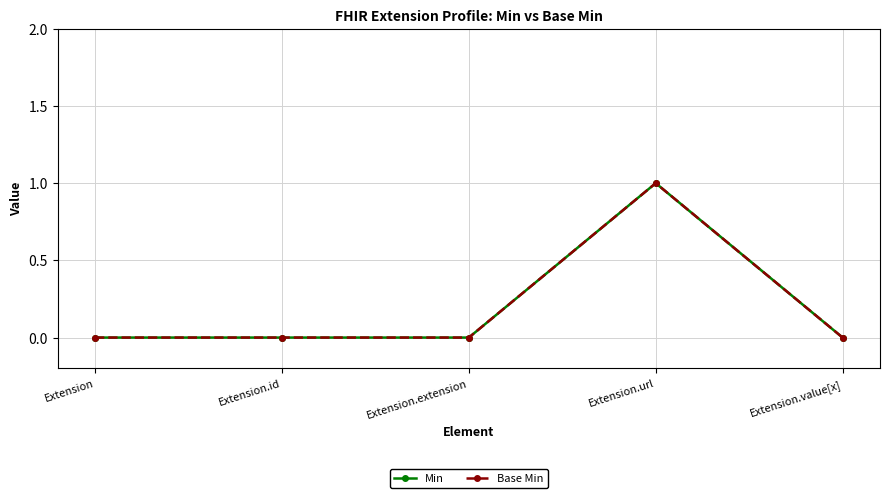

At how many categories does at least one series exceed 0?

1